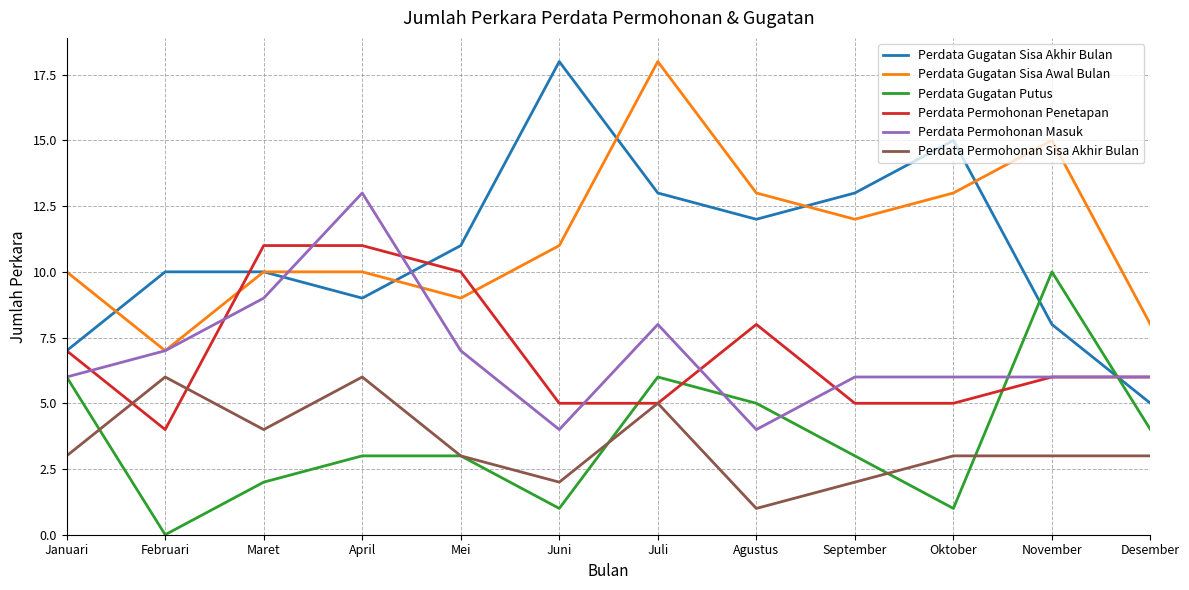

How many values in the Perdata Gugatan Sisa Akhir Bulan series are below 11?

6